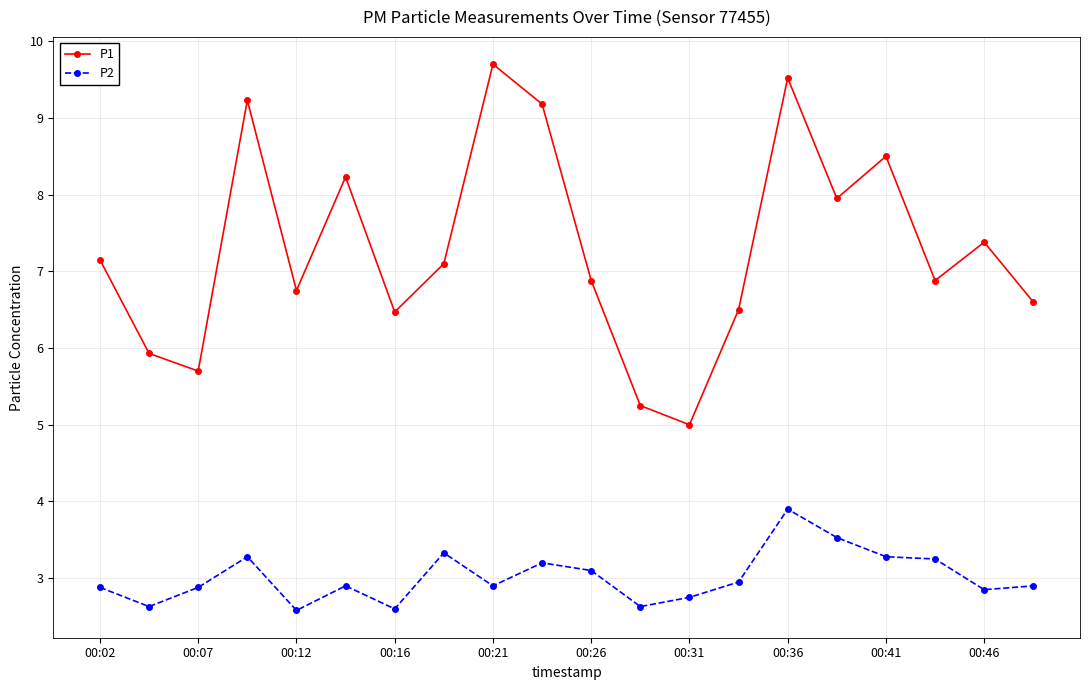

Is this an area chart (filled region under the line)?

No